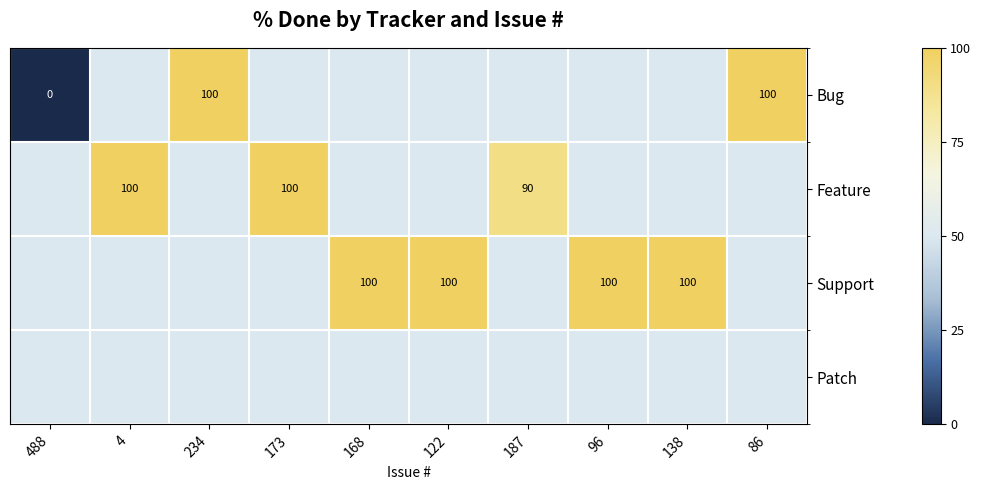

The value of Support at 96 is 100. True or false?

True